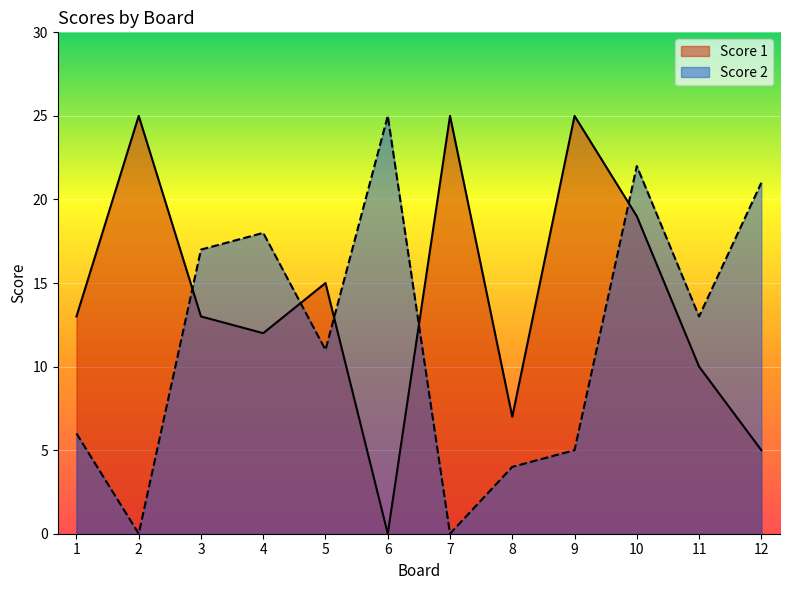

Count the number of data series in this chart.

2